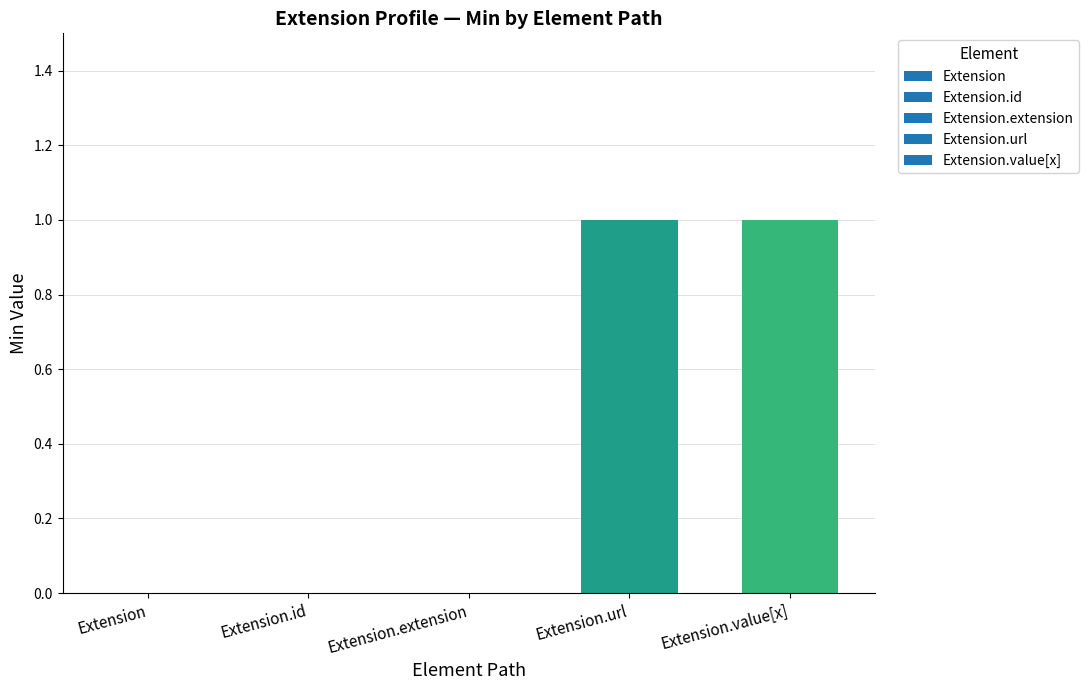

The chart shows a value of 0 at Extension. True or false?

True